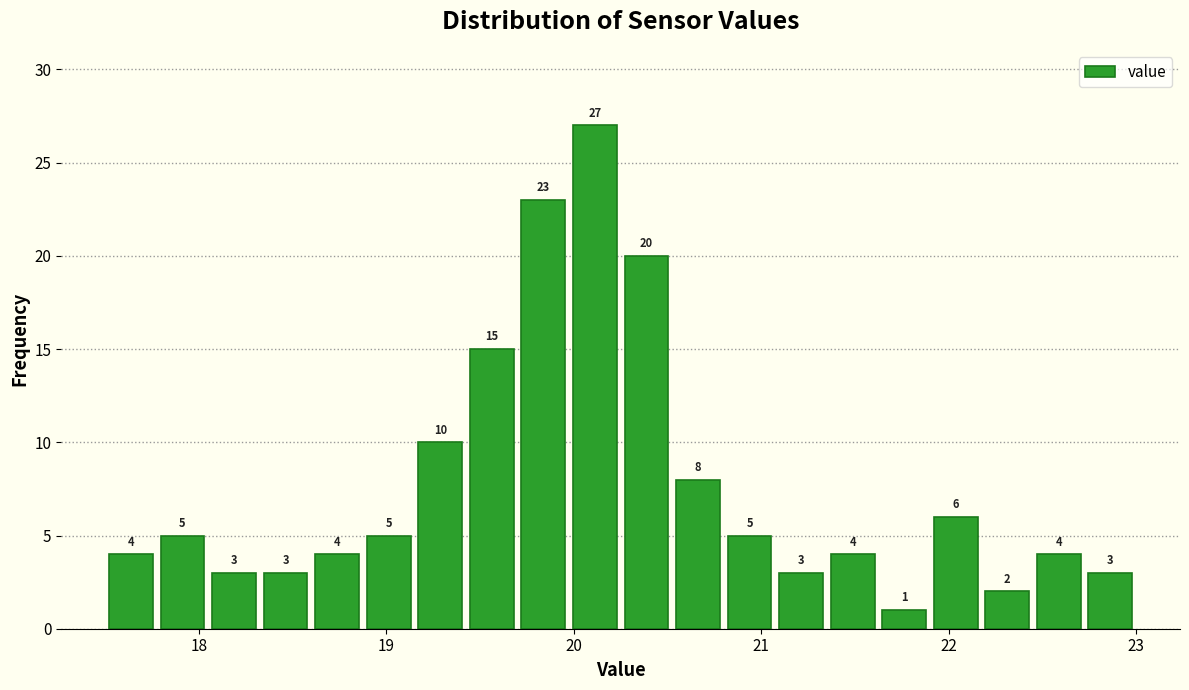

Around what value on the x-axis is the tallest bar? Give the approximate position of its centre, as read against the axis.

20.1